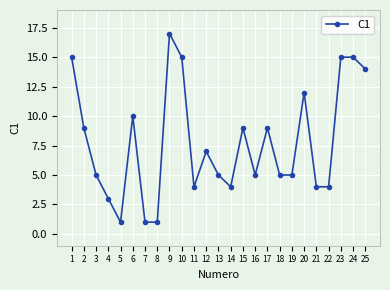

Reading left to right, list all the values displayed in this chart.

1=15	2=9	3=5	4=3	5=1	6=10	7=1	8=1	9=17	10=15	11=4	12=7	13=5	14=4	15=9	16=5	17=9	18=5	19=5	20=12	21=4	22=4	23=15	24=15	25=14